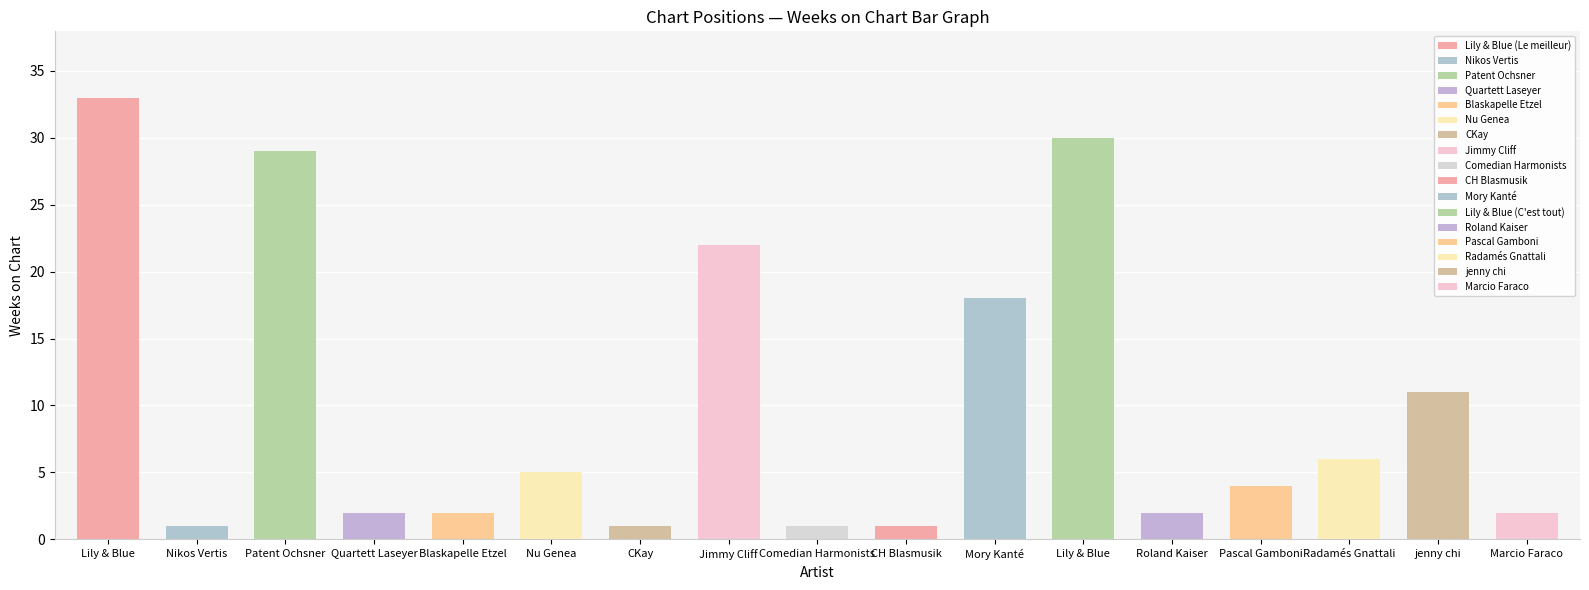

At how many categories does at least one series exceed 25?

3